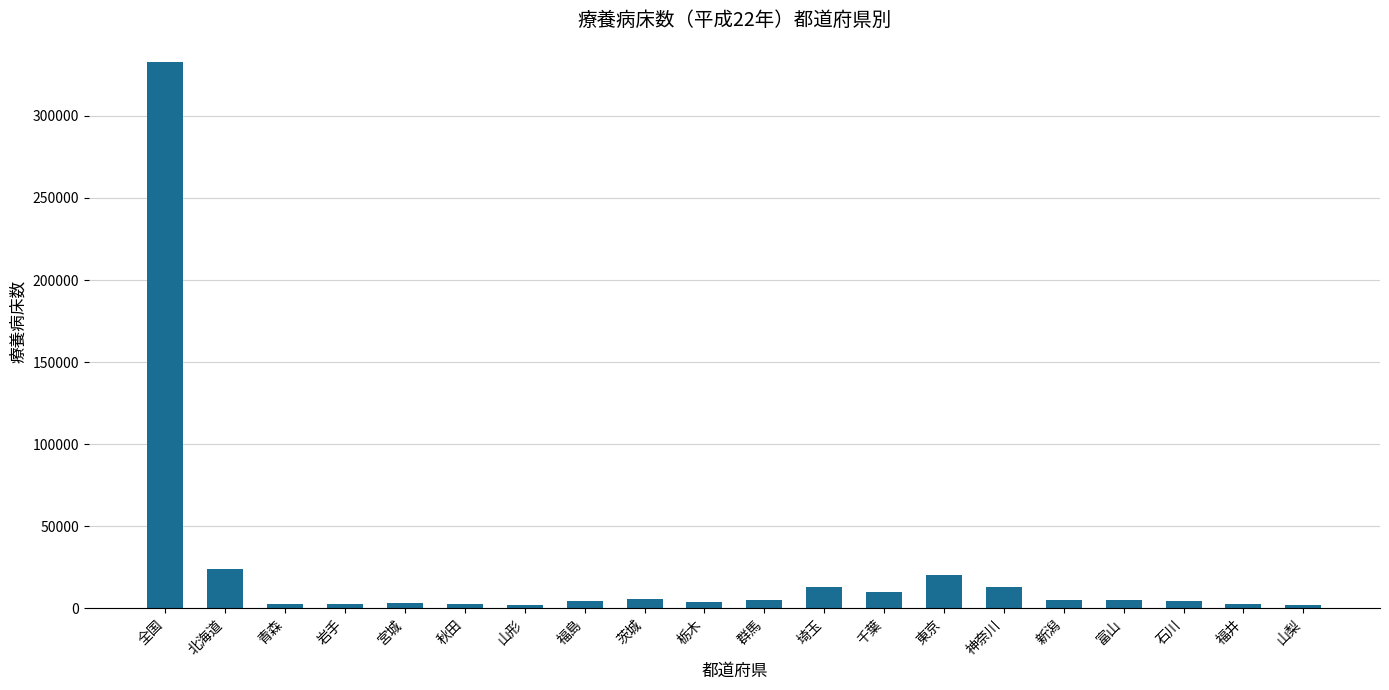

What is the average value?

23256